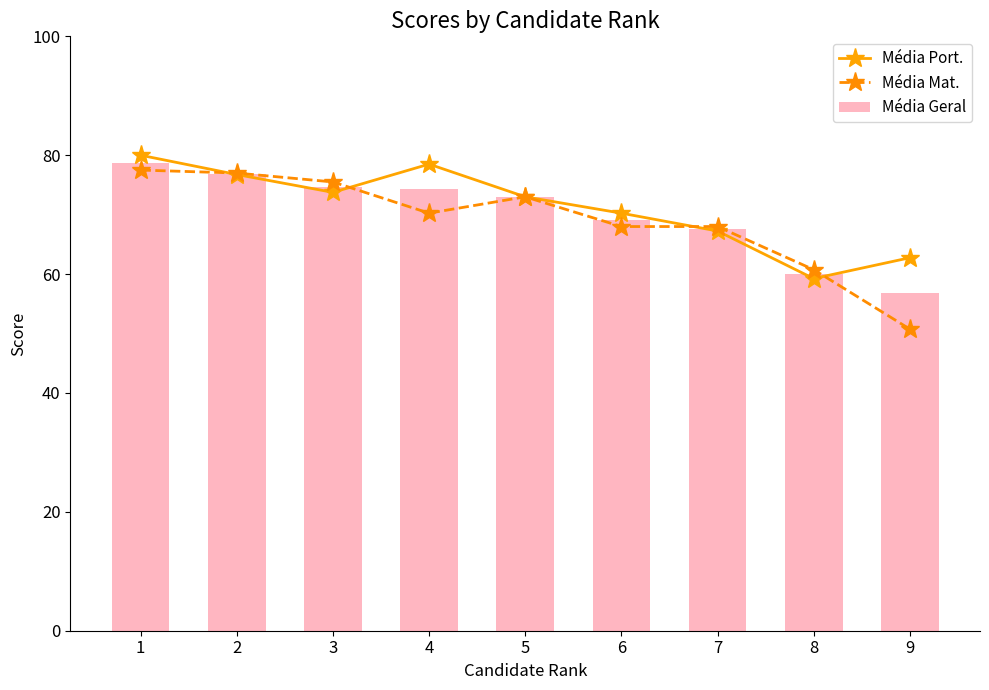

The Média Geral series shows 37.3 at 2. True or false?

False